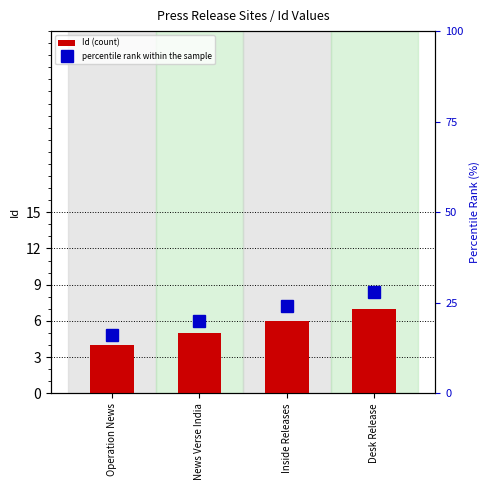

At which label does Id (count) first exceed 6?

Desk Release